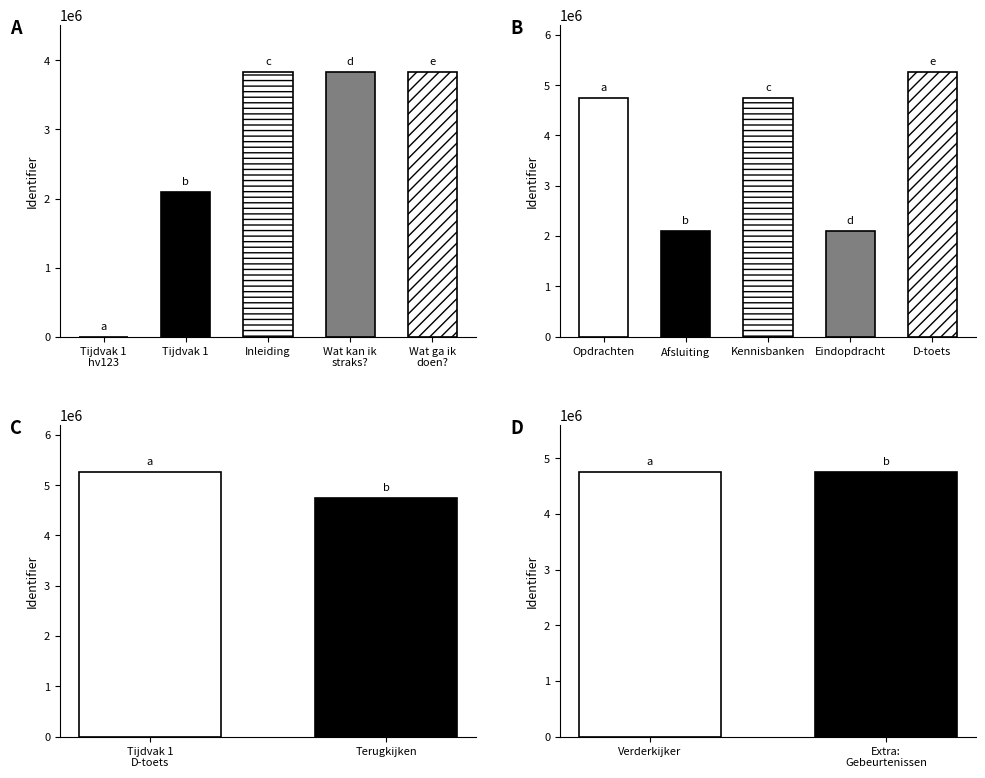

How many bars are there in total?

14